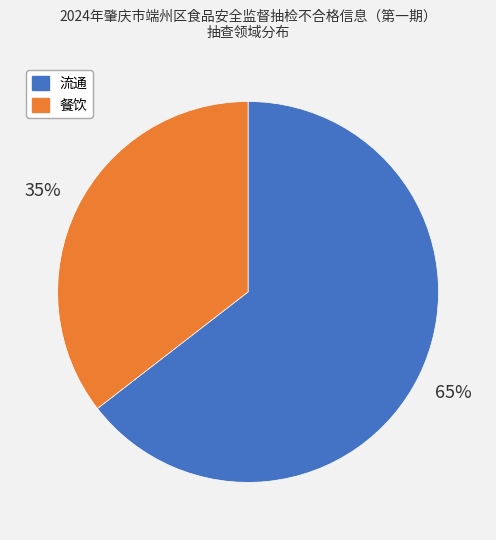

Between 餐饮 and 流通, which is larger?

流通